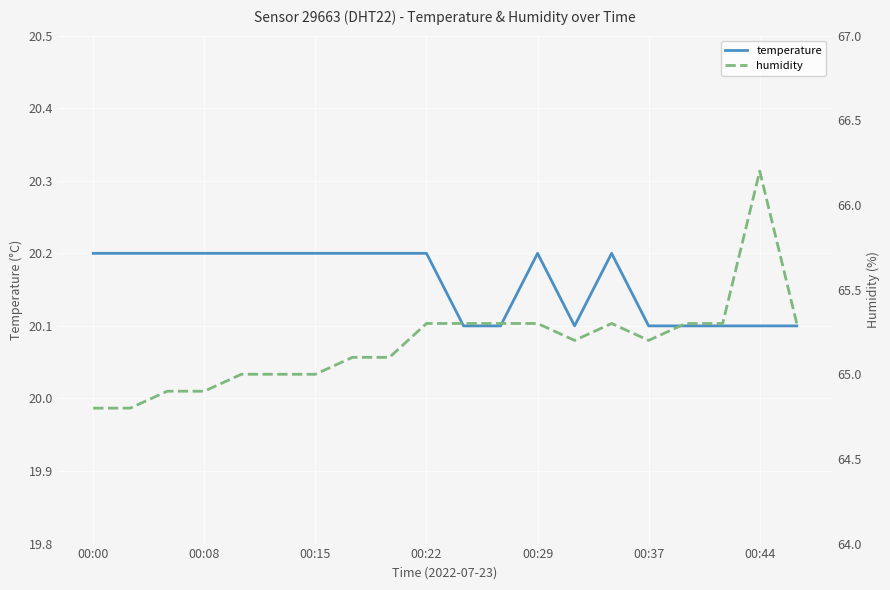

What is the minimum value for temperature?

20.1